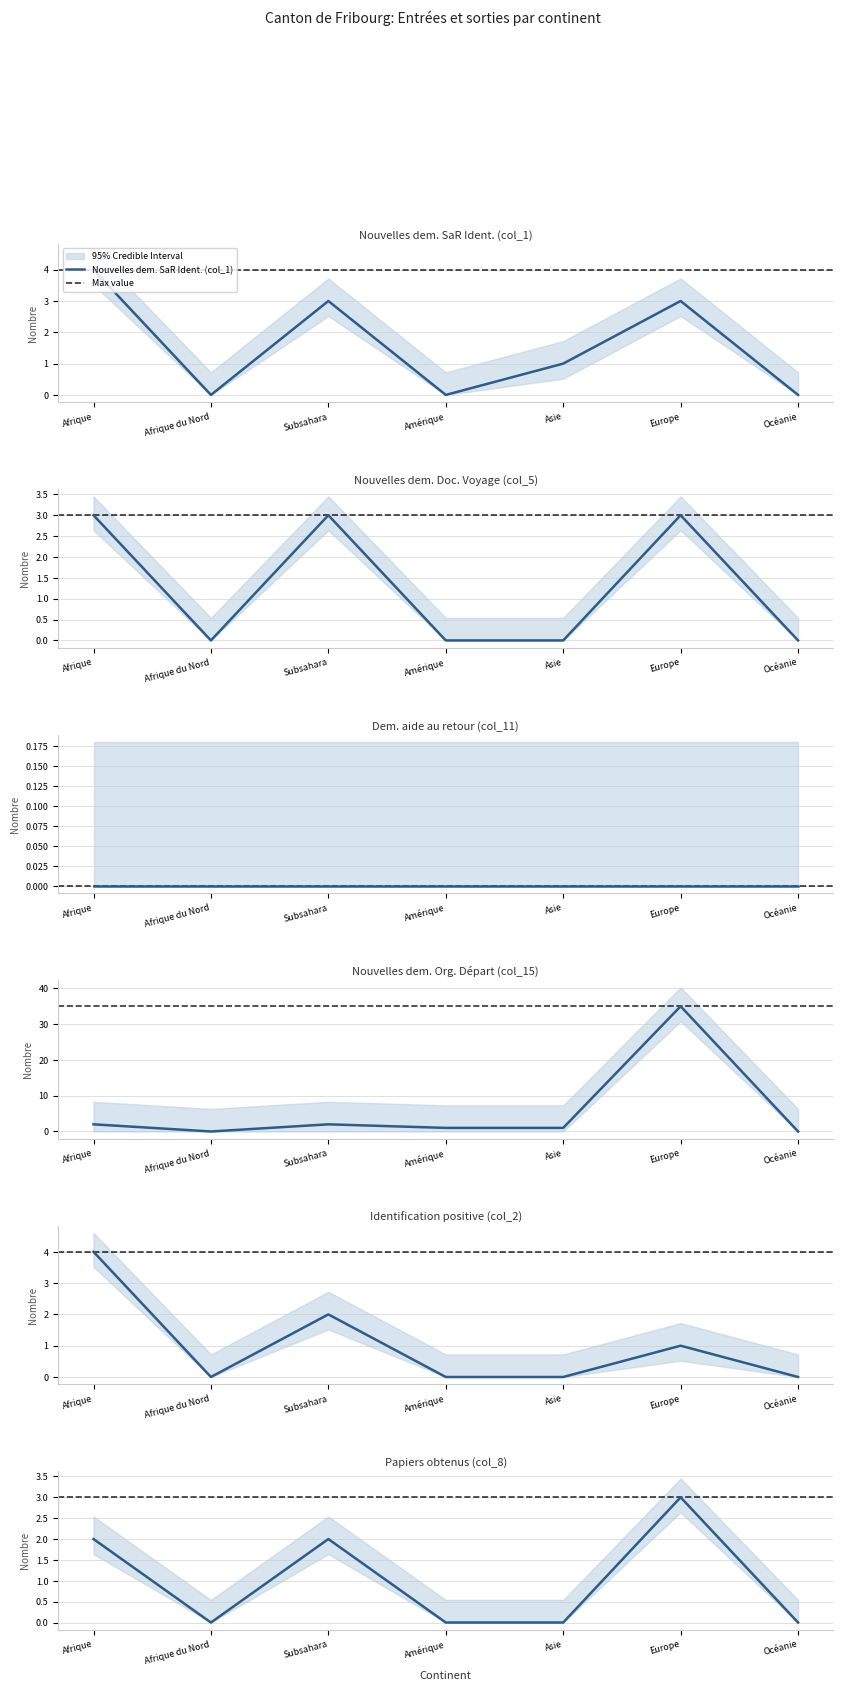

What is the difference between the highest and lowest values at Subsahara?

1